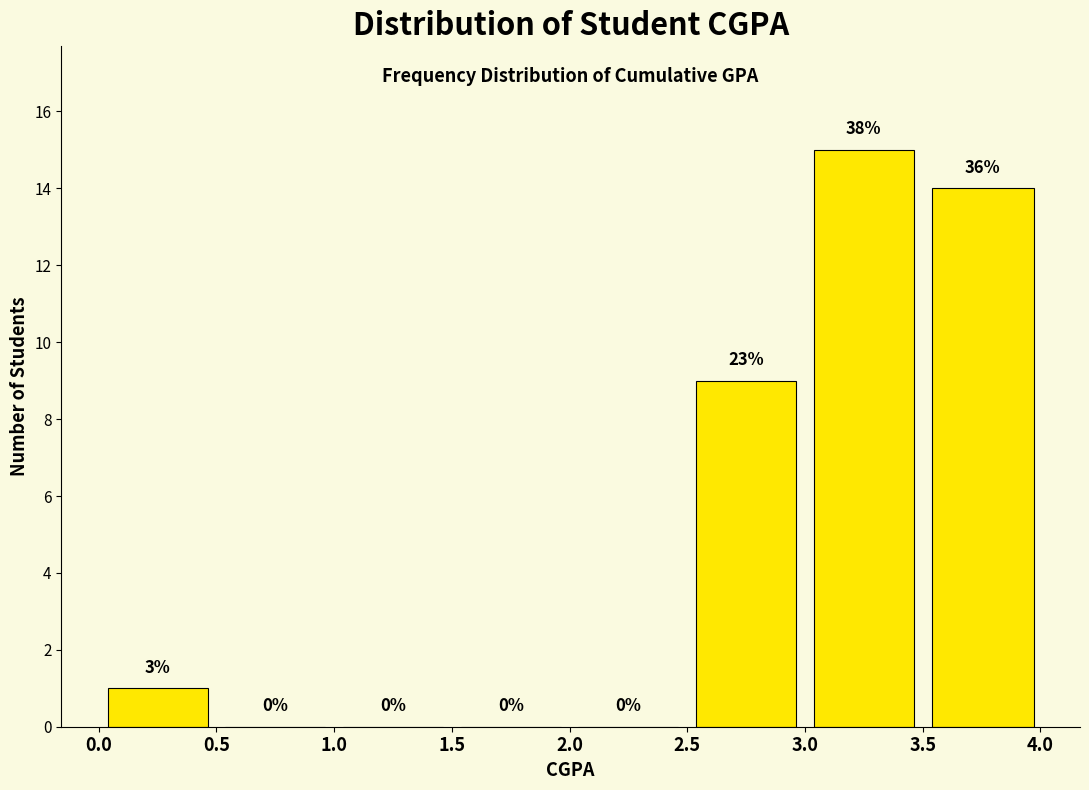

Which range on the x-axis has the tallest bar?

3.00 to 3.50